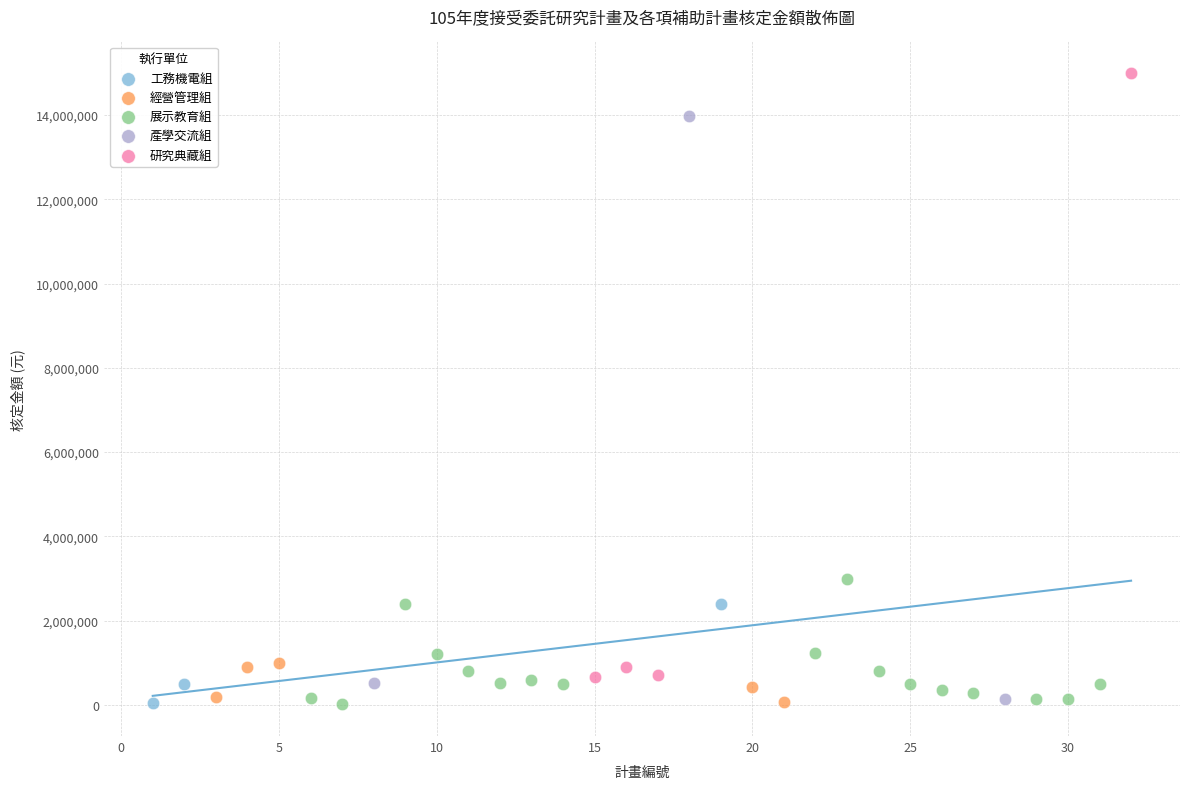

Which series reaches the maximum Y coordinate?

研究典藏組